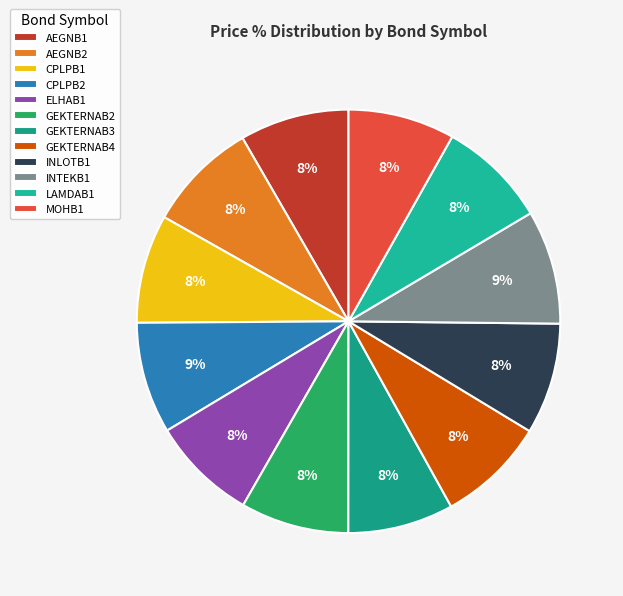

How many segments does this pie chart have?

12